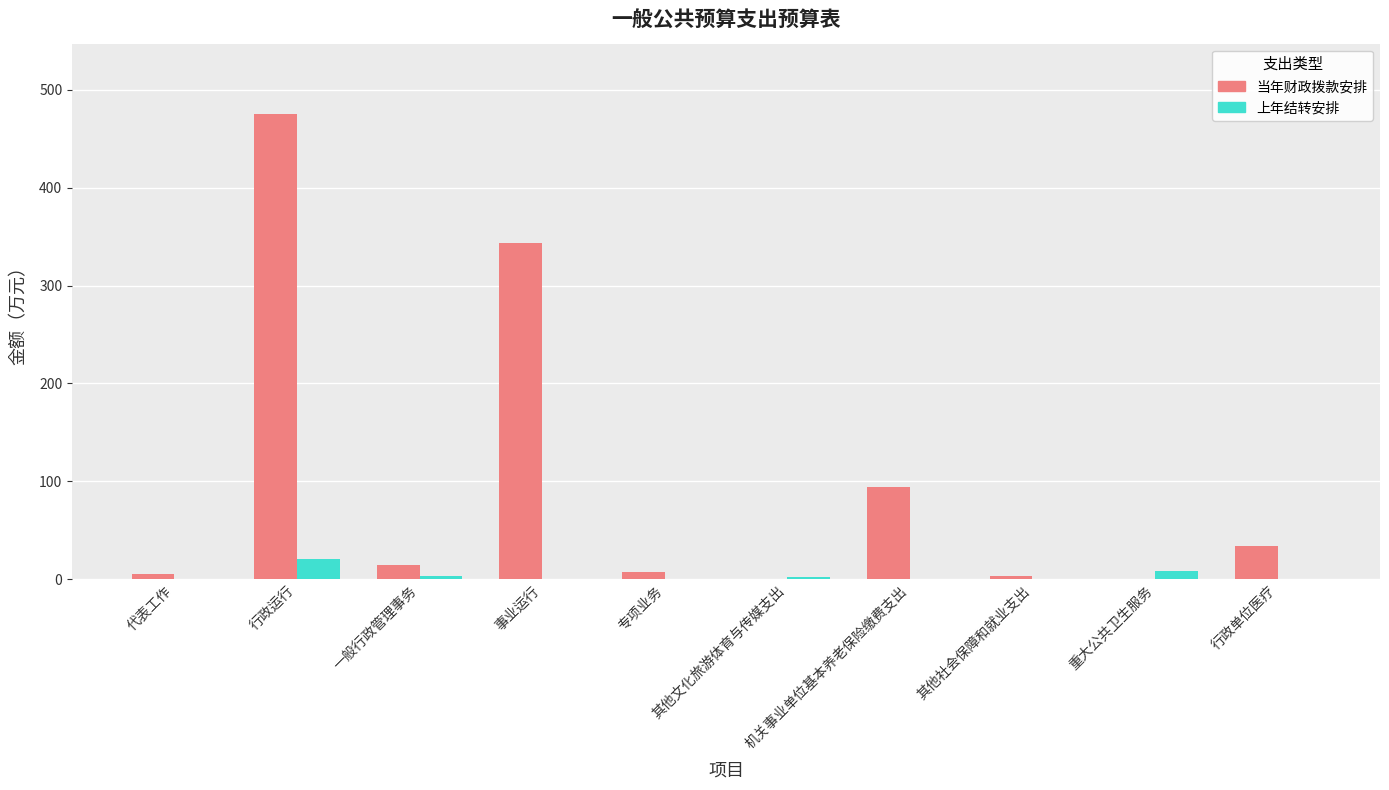

Which series has the largest total across all categories?

当年财政拨款安排